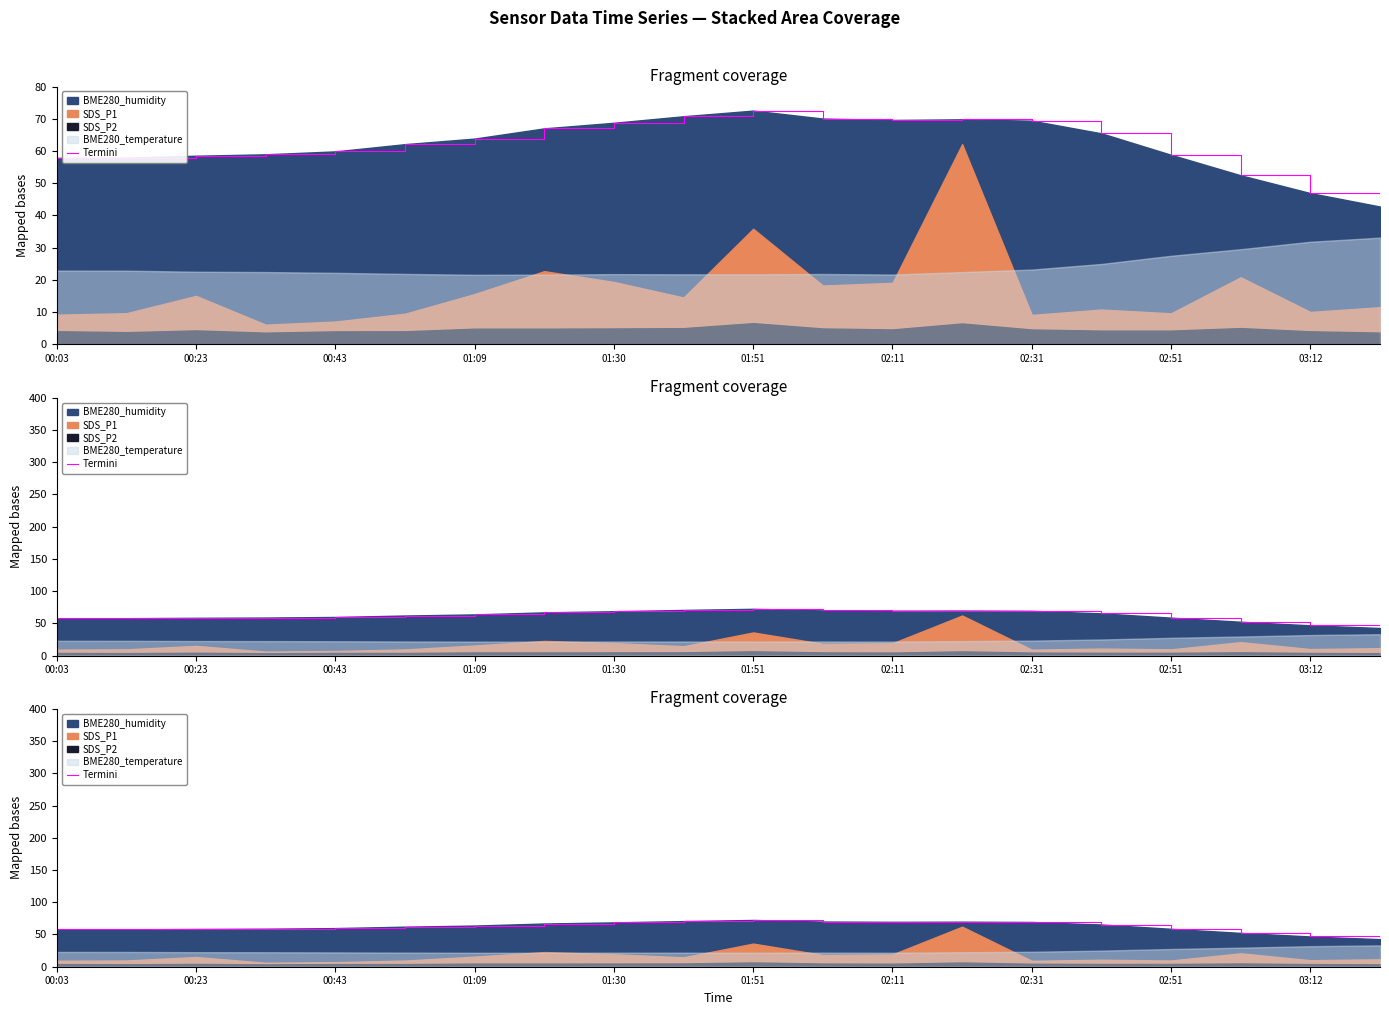

What position from the right is 02:31?

6